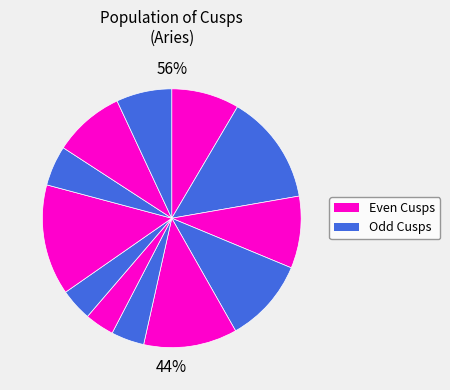

To the nearest percent, what is the combined percentage of Cusp 12 and Cusp 1?

15%